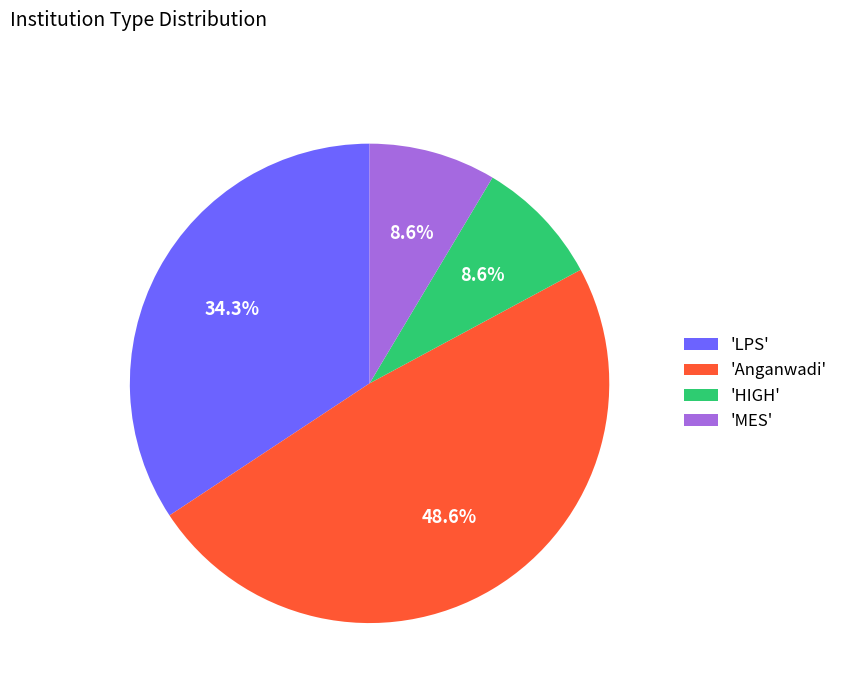

Approximately how many times larger is the value at 'HIGH' compared to 'MES'?

1.0